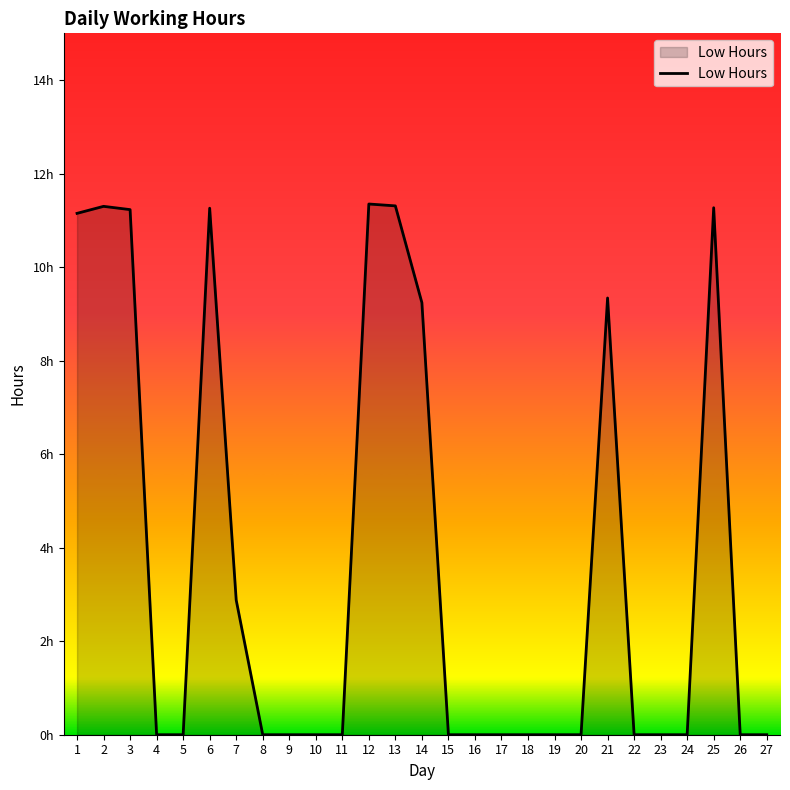

What is the difference between the maximum and minimum values?

11.3